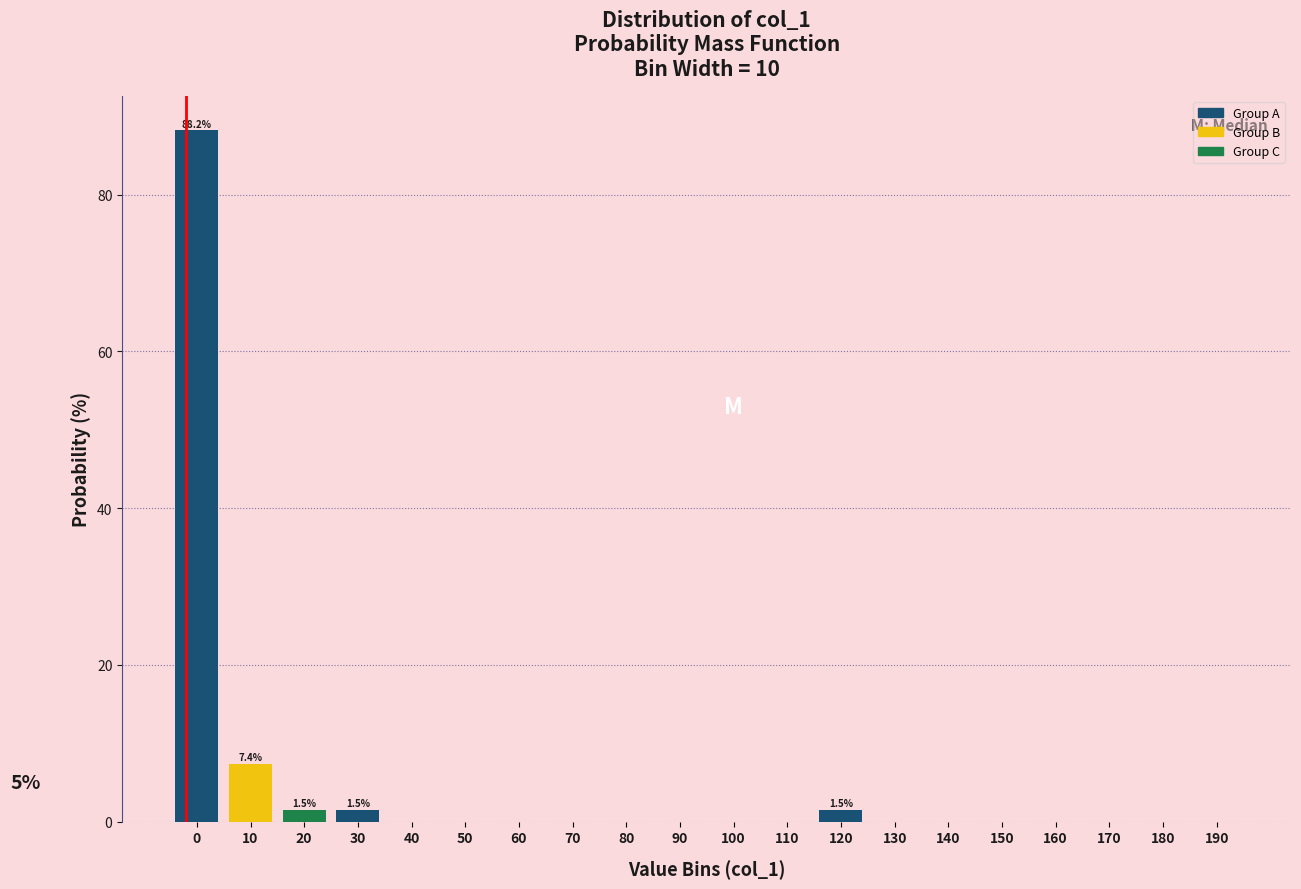

Reading right to left, what are all the values shown in this chart?

190=0.0	180=0.0	170=0.0	160=0.0	150=0.0	140=0.0	130=0.0	120=1.5	110=0.0	100=0.0	90=0.0	80=0.0	70=0.0	60=0.0	50=0.0	40=0.0	30=1.5	20=1.5	10=7.4	0=88.2